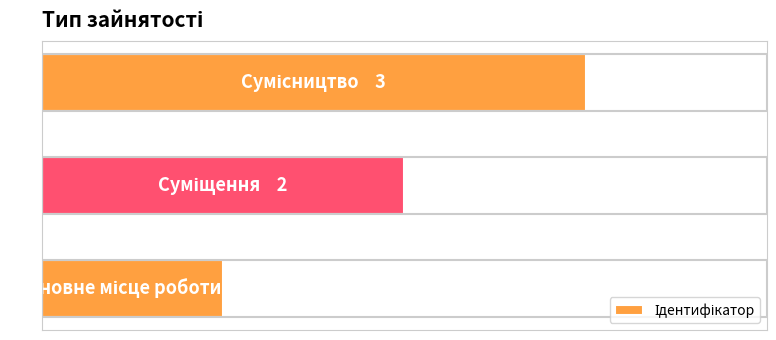

Does the chart contain any negative values?

No